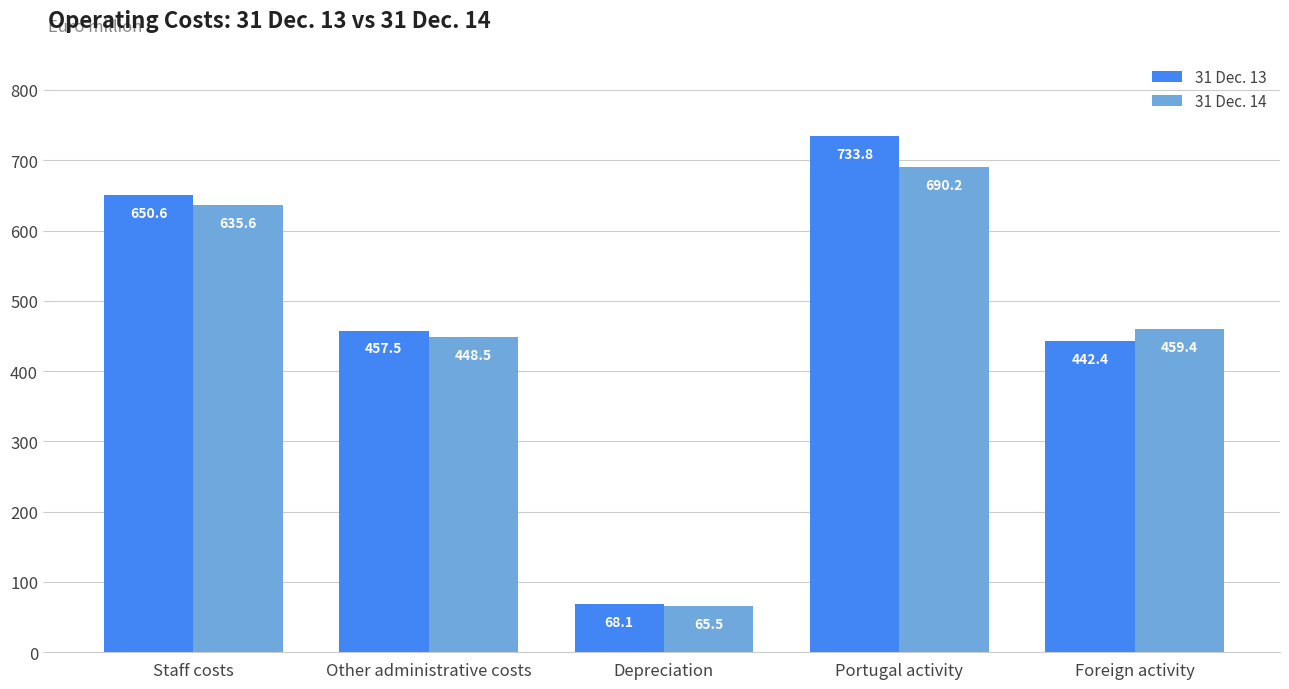

Reading right to left, transcribe all the data shown in this chart.

31 Dec. 13: Foreign activity=442.4	Portugal activity=733.8	Depreciation=68.1	Other administrative costs=457.5	Staff costs=650.6
31 Dec. 14: Foreign activity=459.4	Portugal activity=690.2	Depreciation=65.5	Other administrative costs=448.5	Staff costs=635.6